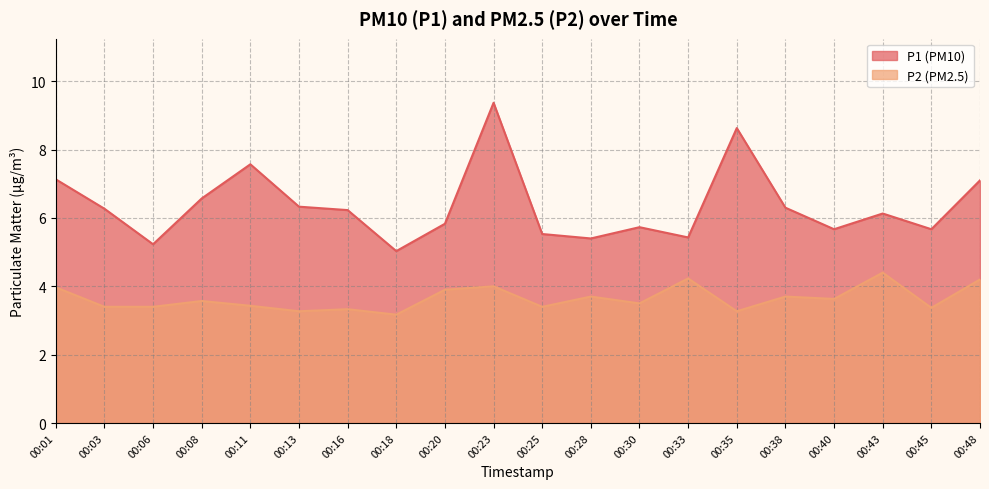

The P1 series shows 2.0 at 00:25. True or false?

False